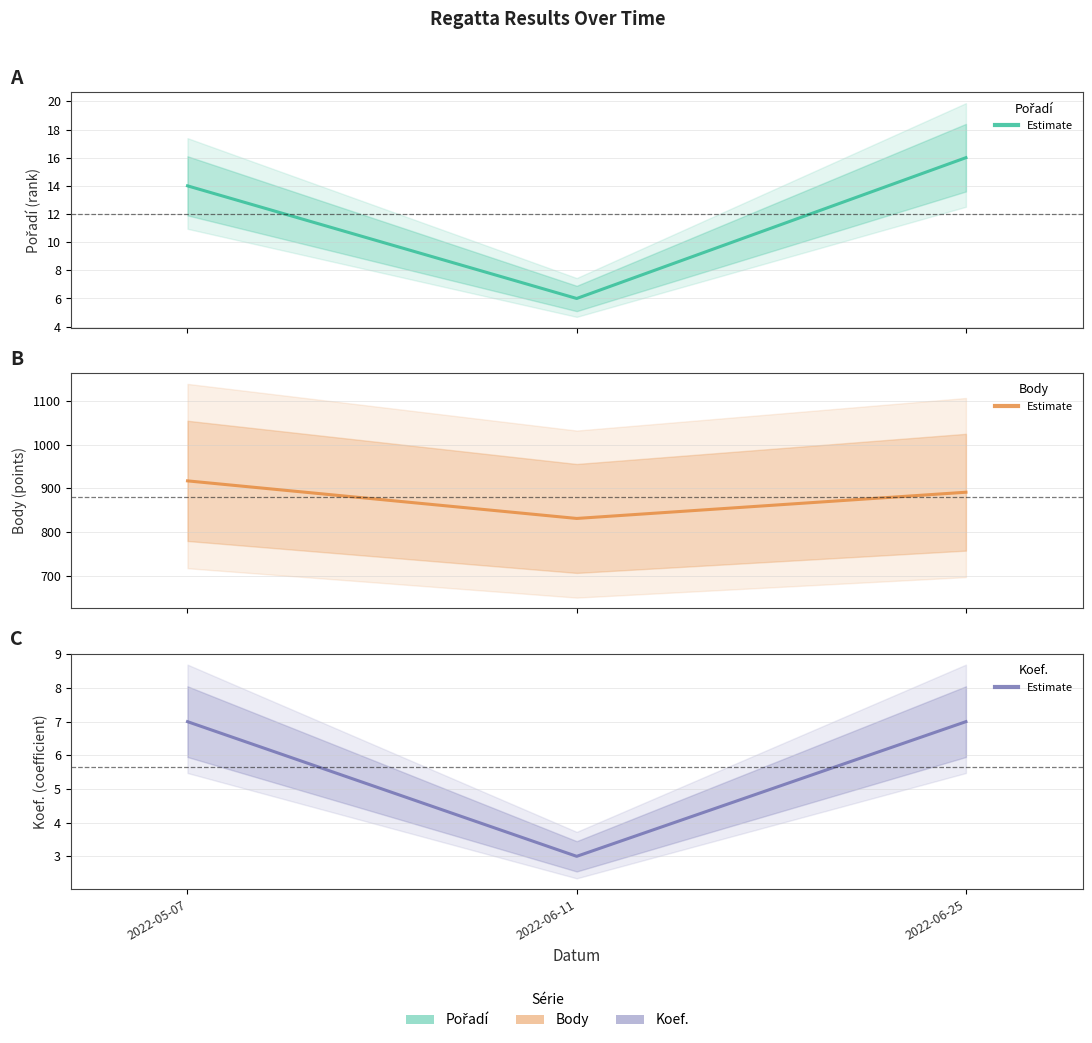

Read the Pořadí value at 2022-06-11.

6